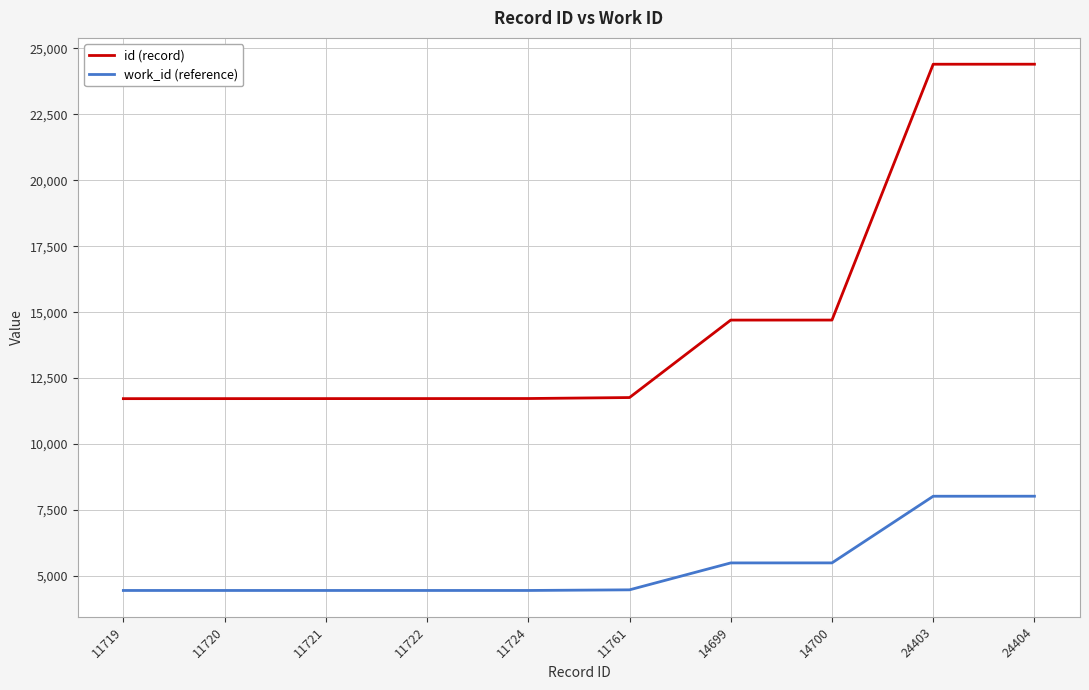

At 11724, list the series in order from smallest to largest.

work_id (reference), id (record)